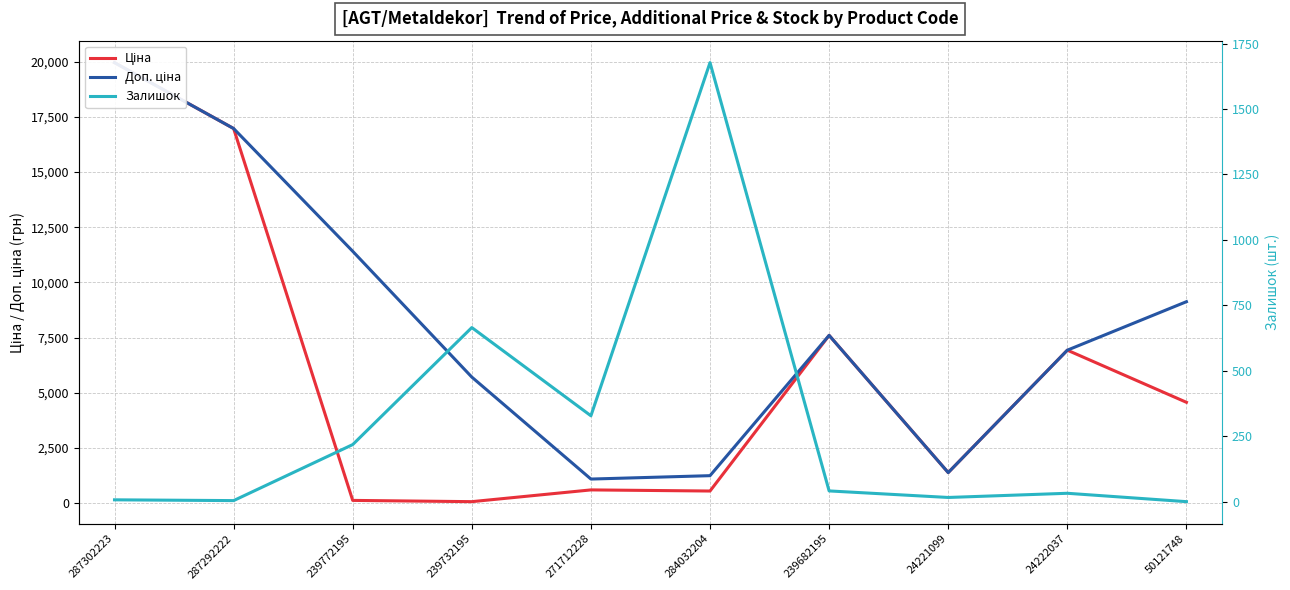

At which category does Ціна reach its first local valley?

239732195